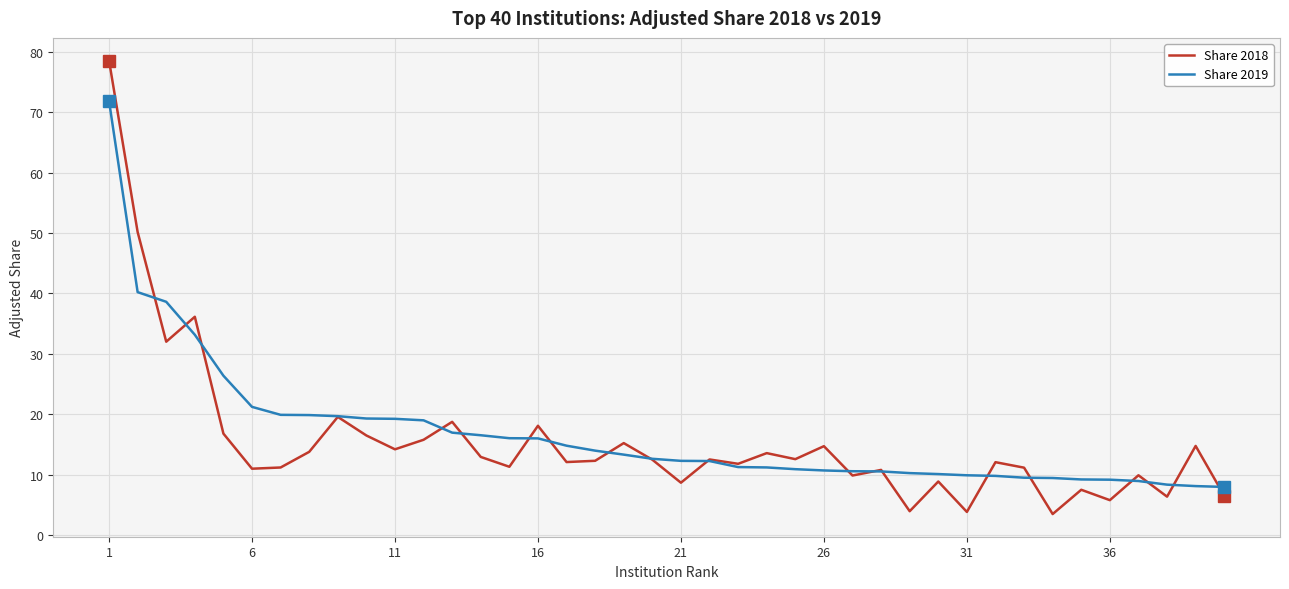

Does the chart have visible grid lines?

Yes